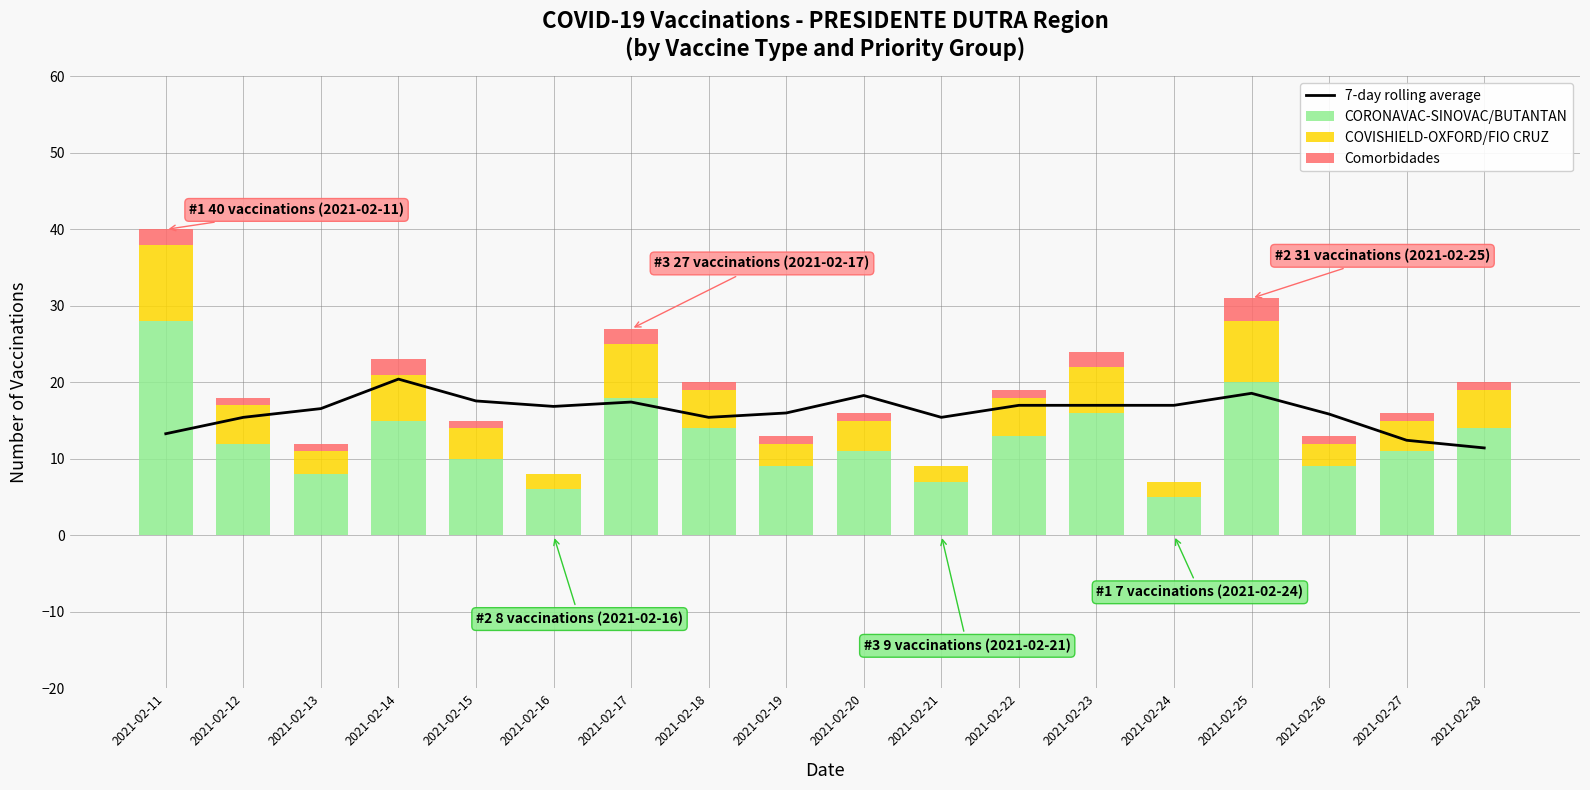

Where is 7-day rolling average nearest to the value 15?

2021-02-12